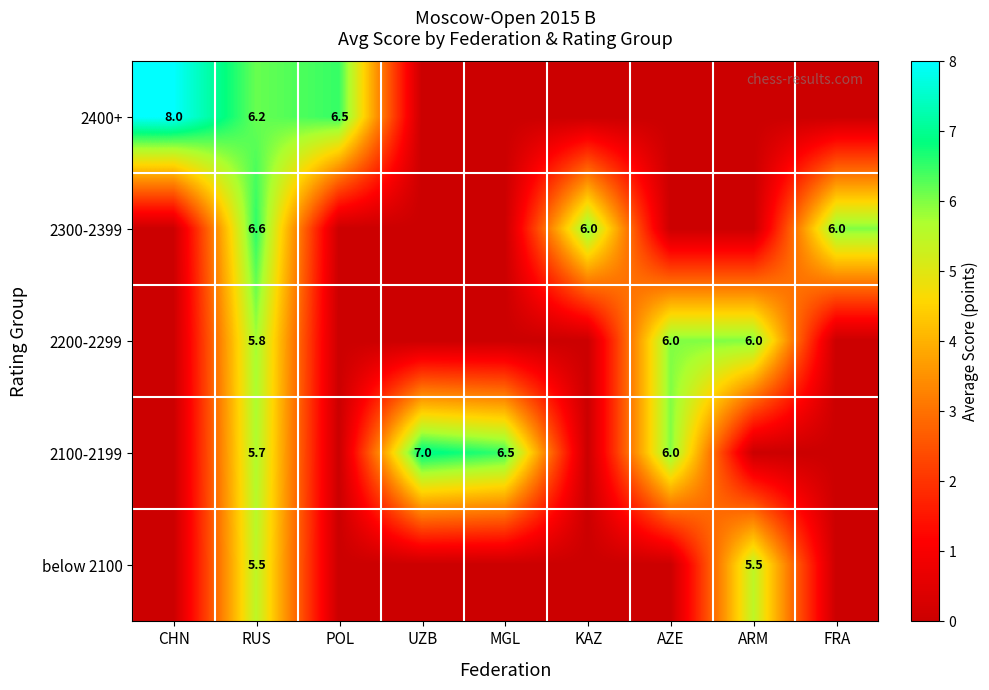

Between ARM and FRA, which is larger?

ARM